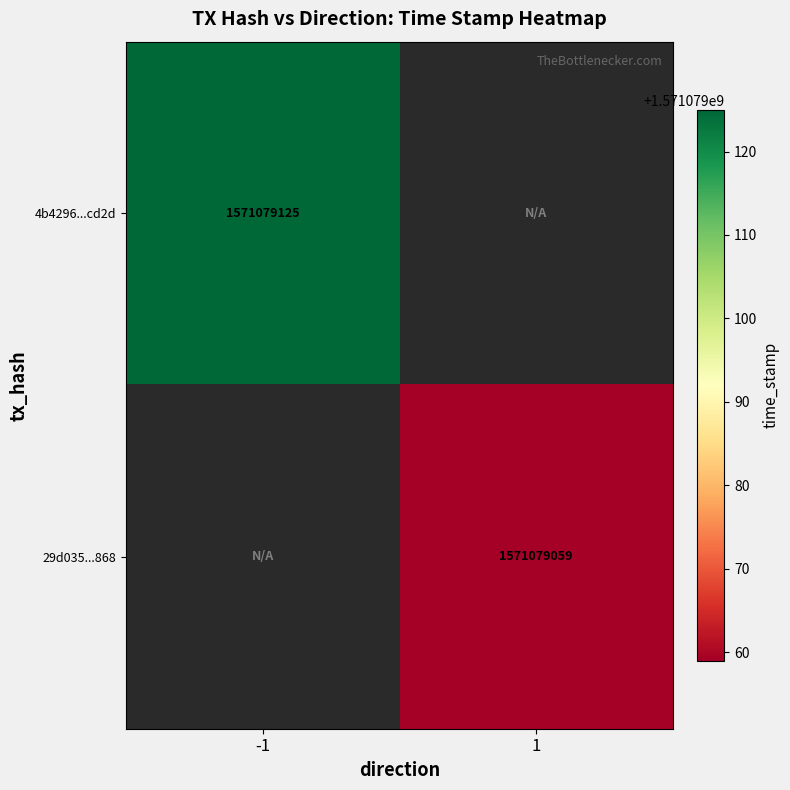

Count the number of data series in this chart.

2